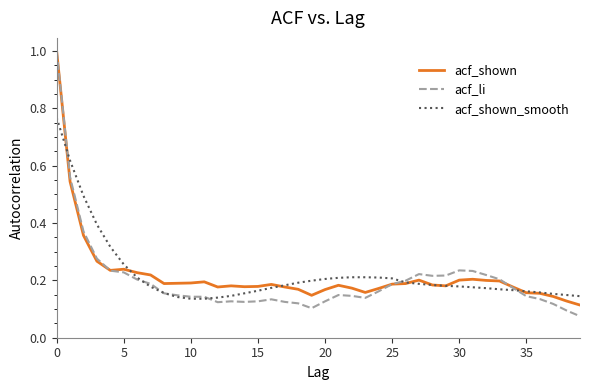

Which series has the largest range (max minus min)?

acf_li